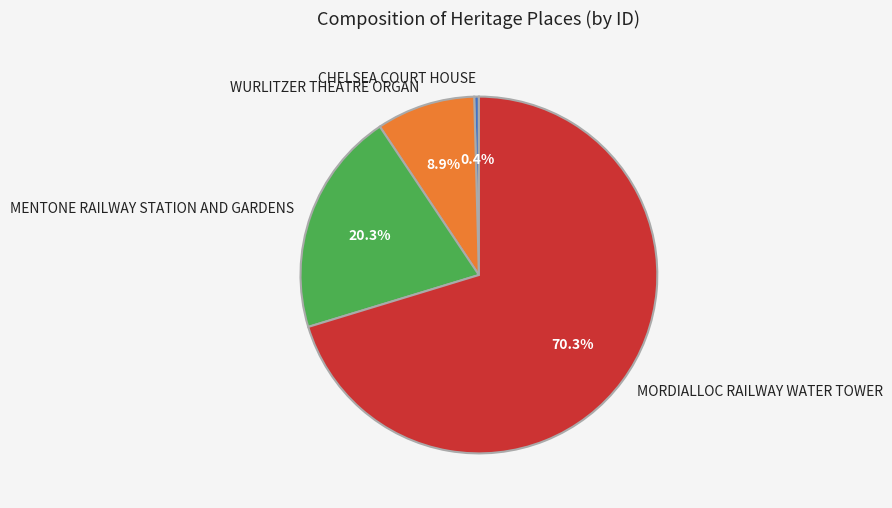

What is the ratio of the value at MORDIALLOC RAILWAY WATER TOWER to the value at MENTONE RAILWAY STATION AND GARDENS?

3.5